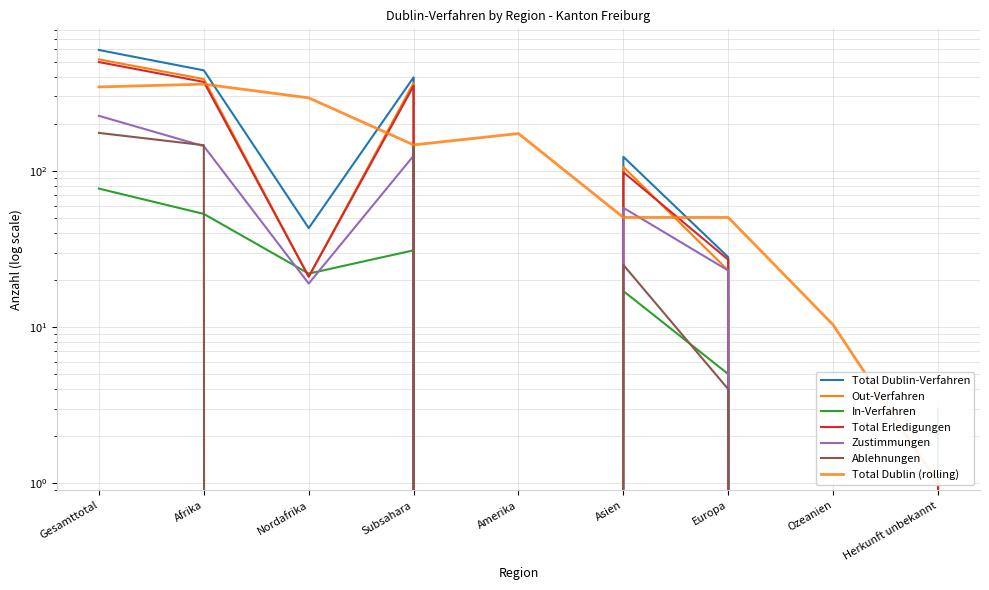

Reading left to right, list all the values displayed in this chart.

Total Dublin-Verfahren: 594	440	43	397	0	123	28	0	3
Out-Verfahren: 517	387	21	366	0	106	23	0	1
In-Verfahren: 77	53	22	31	0	17	5	0	2
Total Erledigungen: 497	371	21	350	0	98	27	0	1
Zustimmungen: 225	144	19	125	0	58	23	0	0
Ablehnungen: 175	146	0	146	0	25	4	0	0